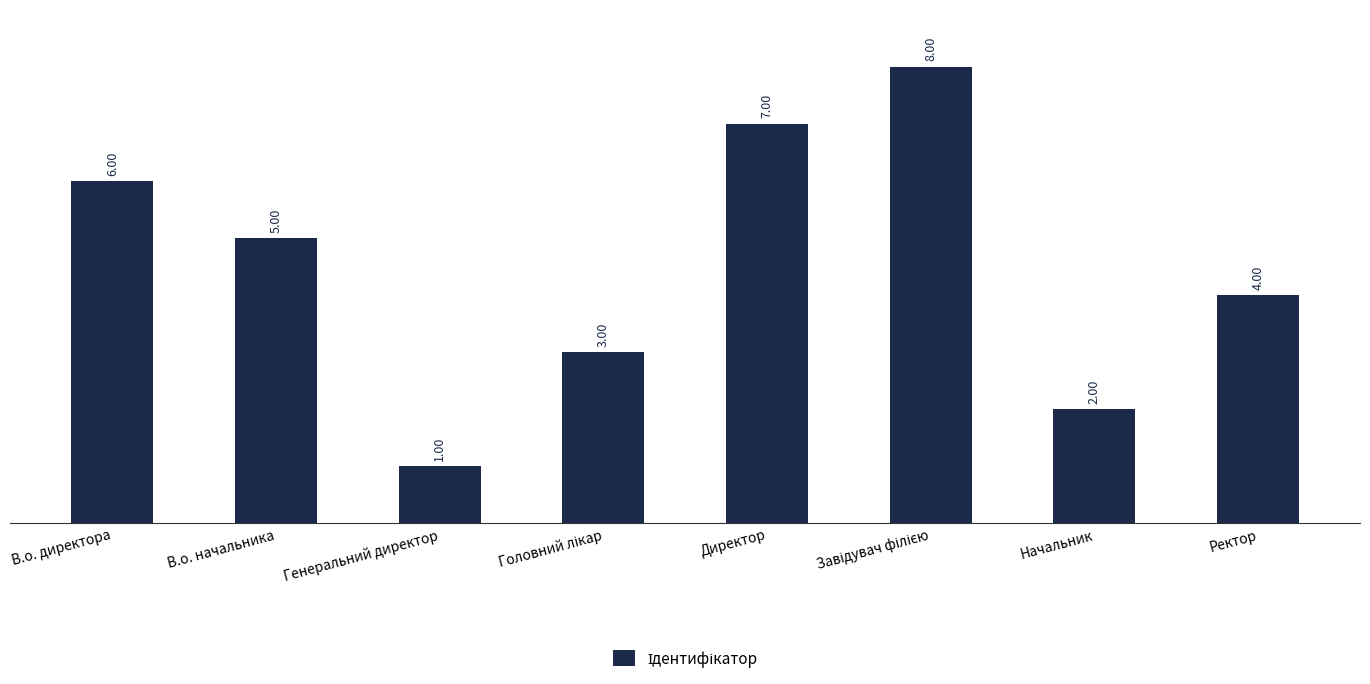

Where does the data first go above 5?

В.о. директора